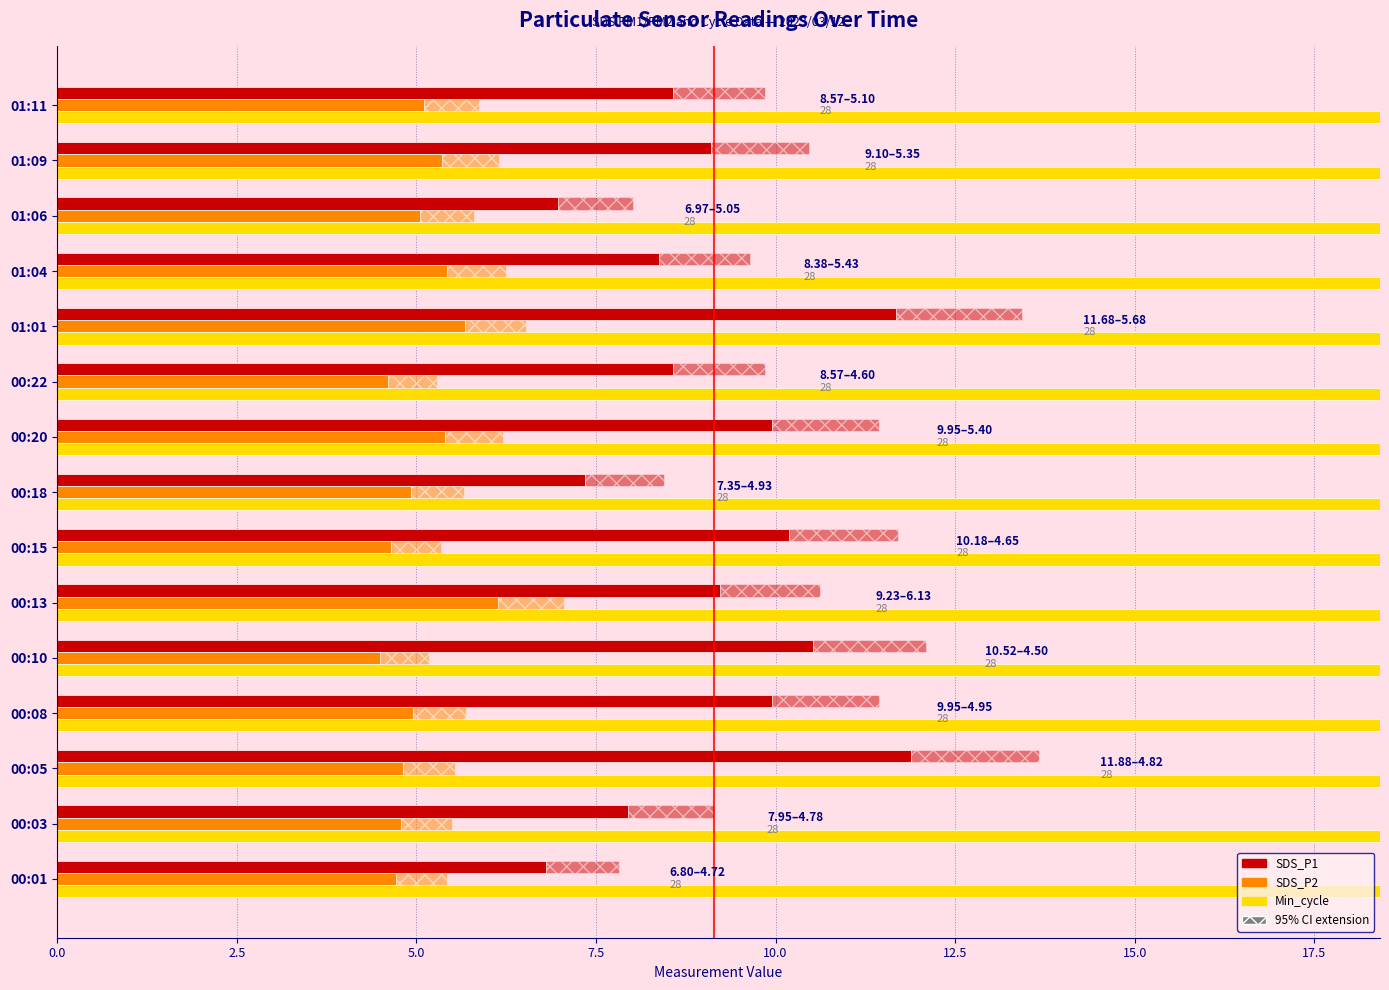

Which series has the largest range (max minus min)?

SDS_P1